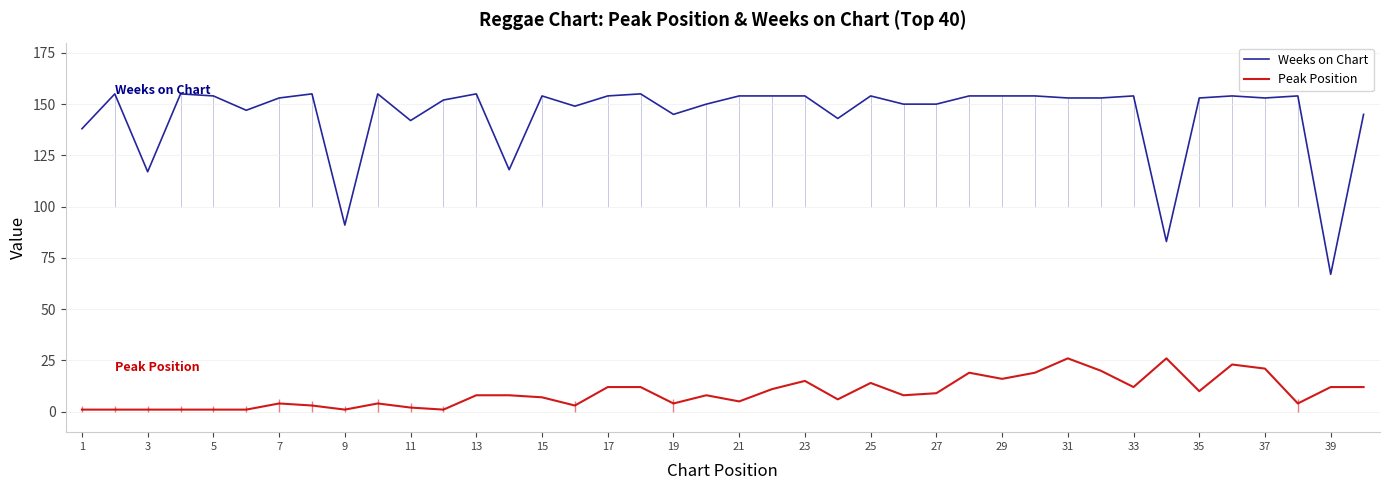

How many lines are shown in the chart?

2